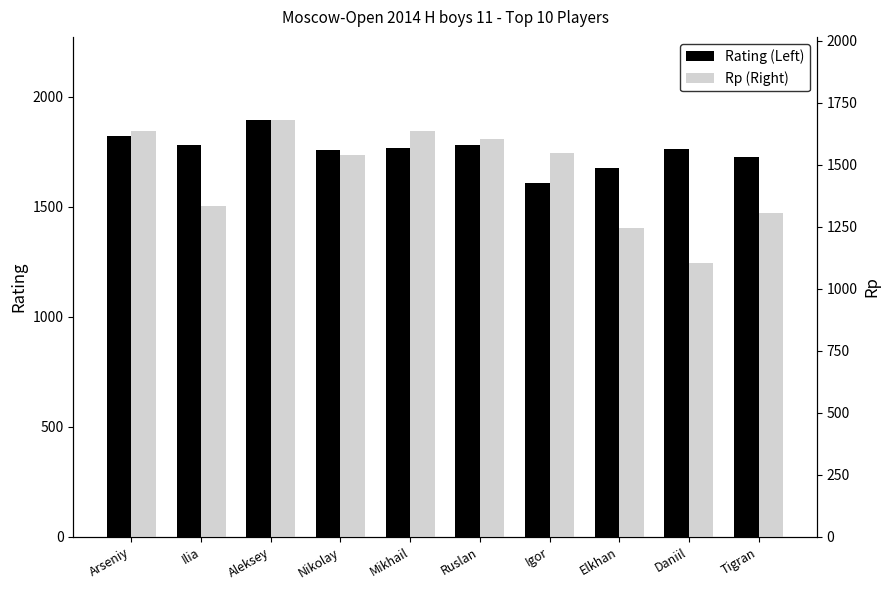

What is the label of the 4th bar from the left?

Nikolay